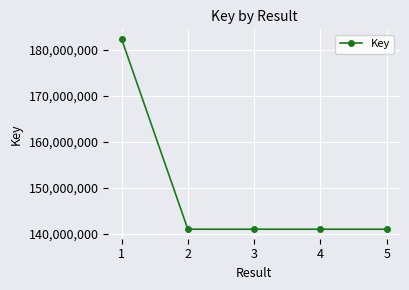

What is the value of the 5th point from the left?

141019248